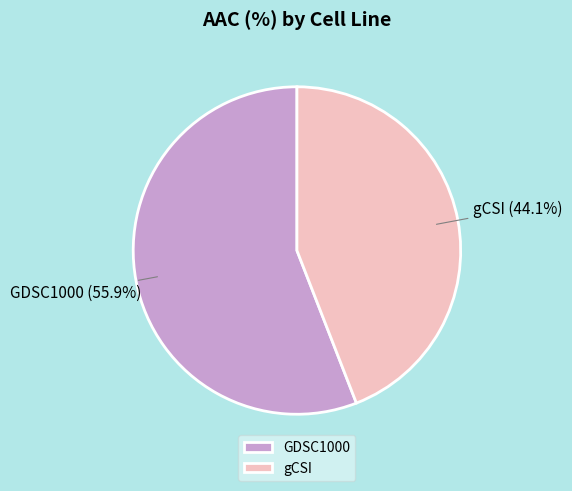

Which category accounts for the majority?

GDSC1000